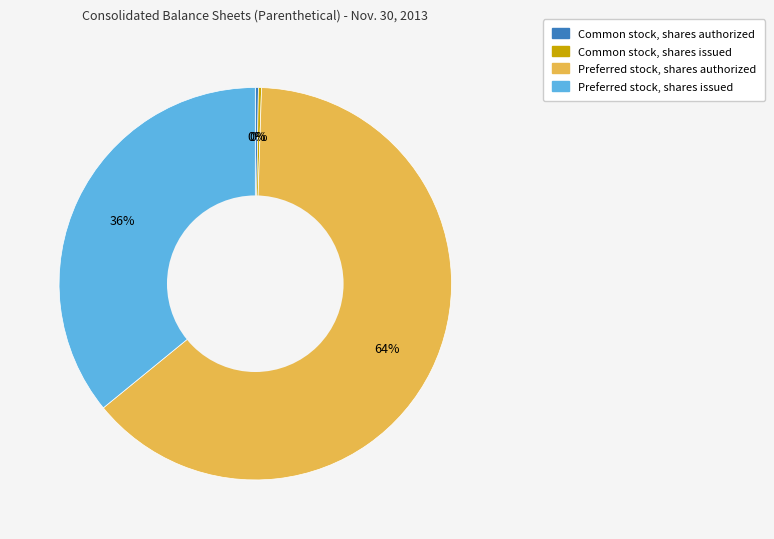

To the nearest percent, what is the average slice percentage?

25%